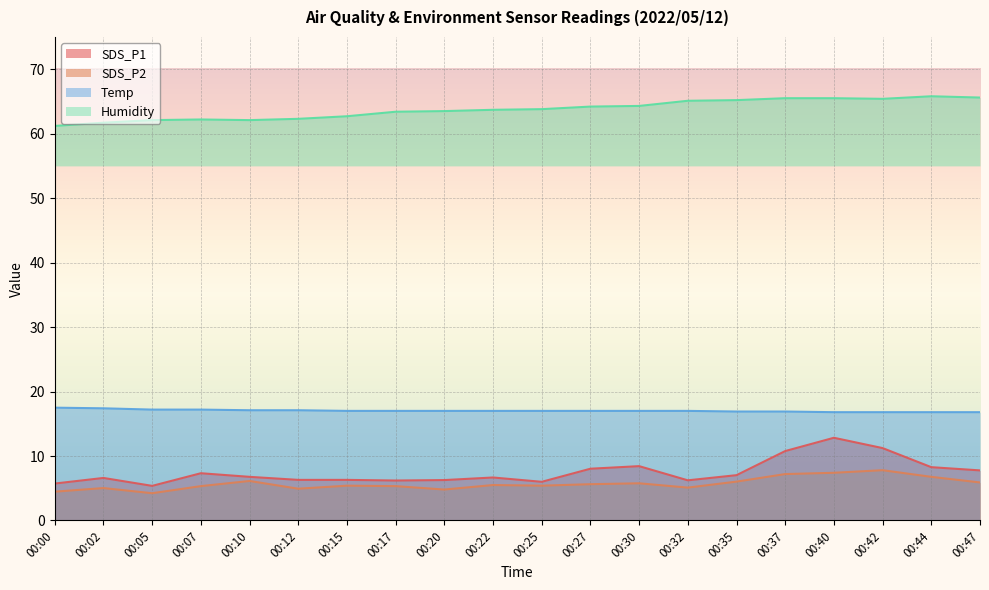

What is the minimum value for SDS_P2?

4.2